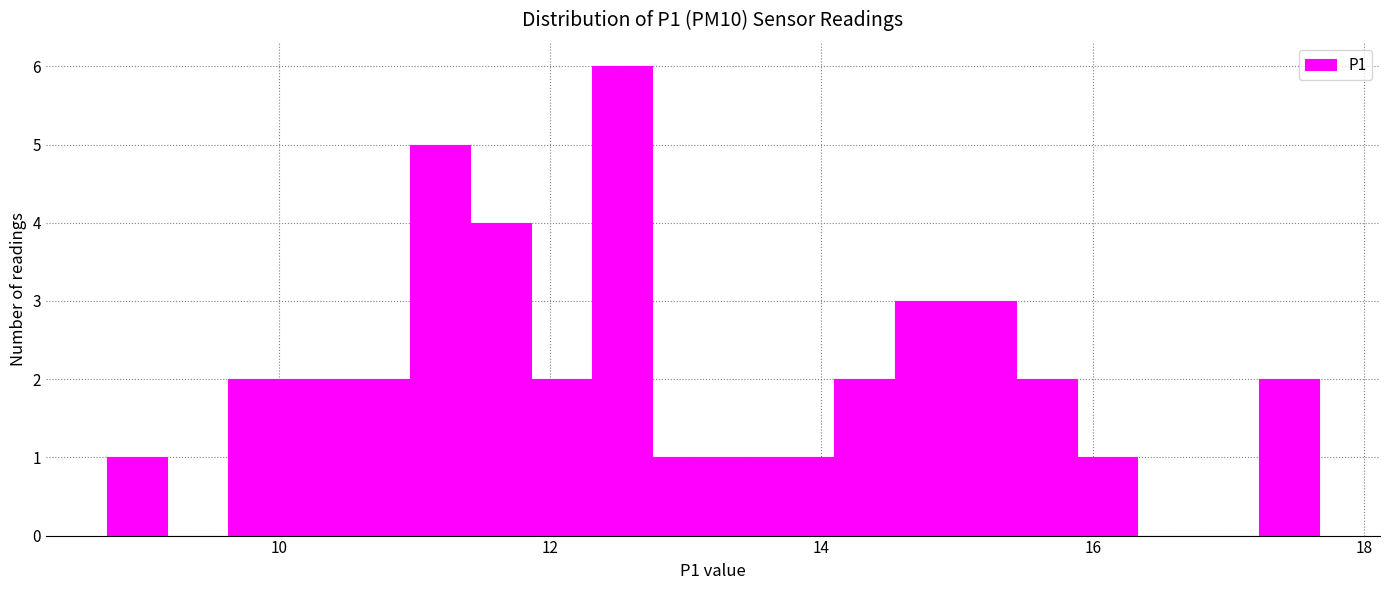

Read against the x-axis, roughly where is the centre of the tallest bar?

12.6